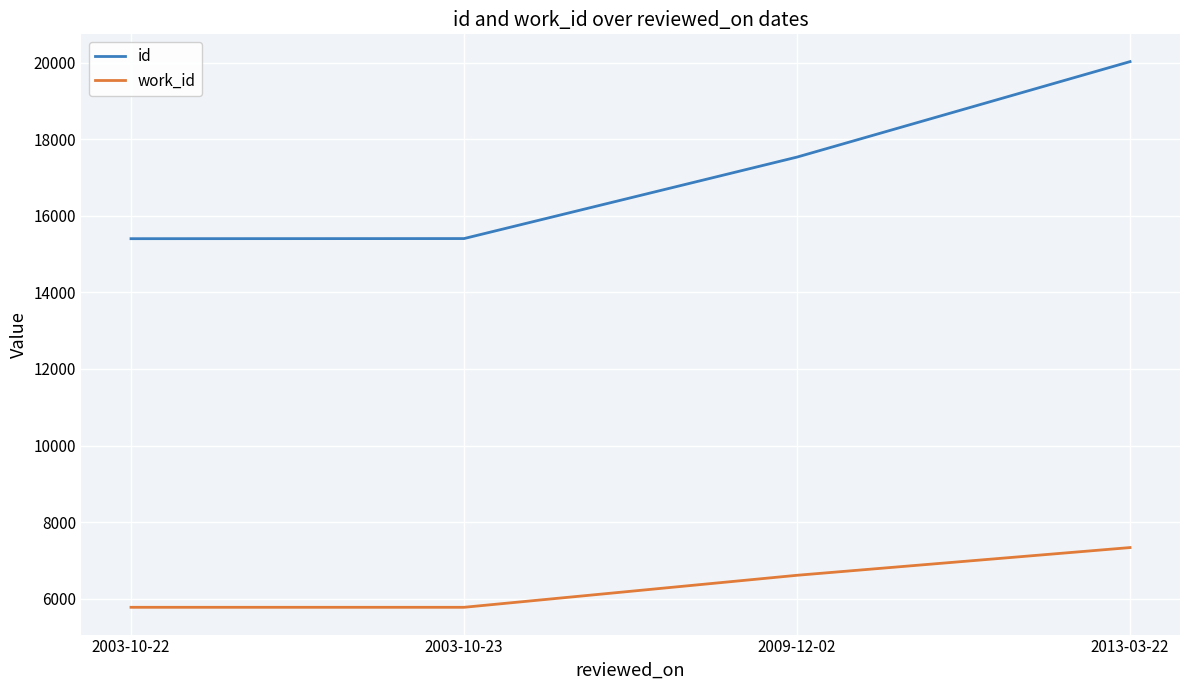

What is the difference between the highest and lowest values at 2009-12-02?

10921